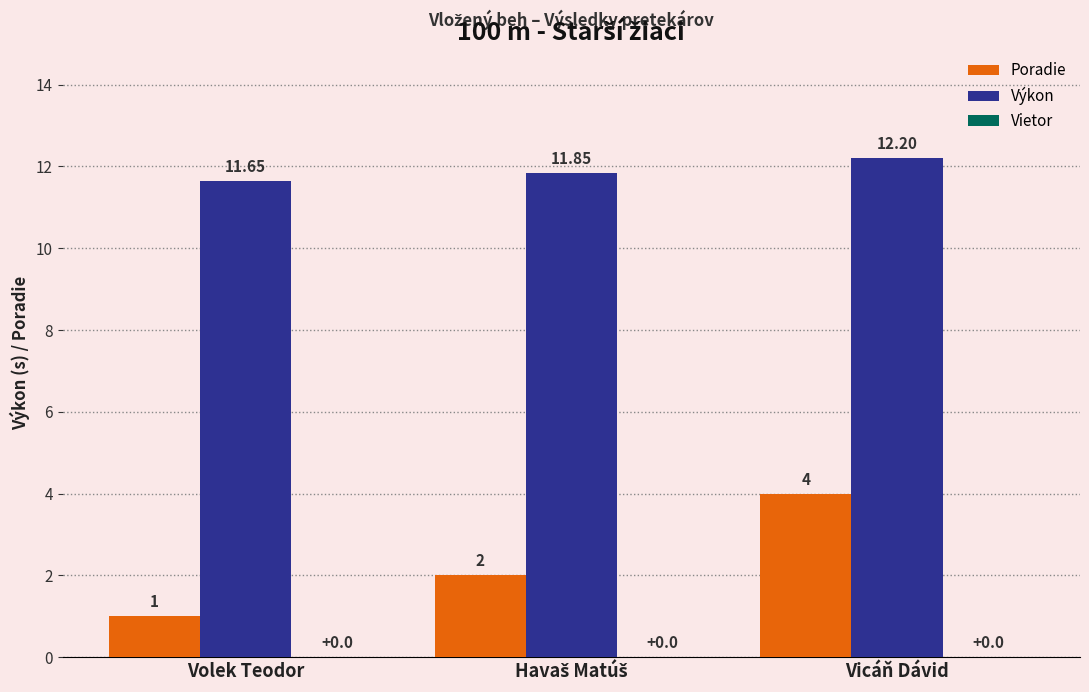

Which series has the largest range (max minus min)?

Poradie